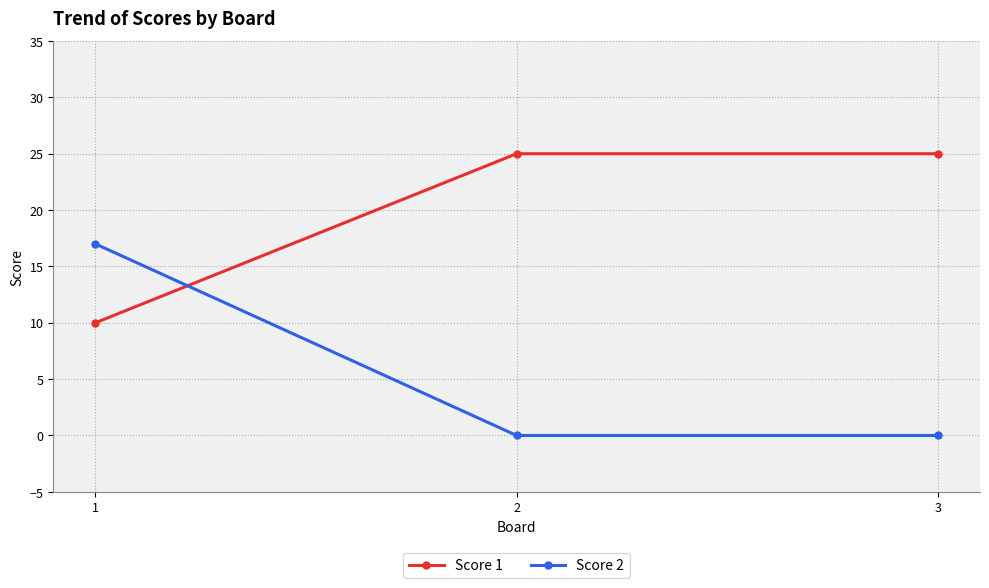

What are all the series names shown in the legend?

Score 1, Score 2